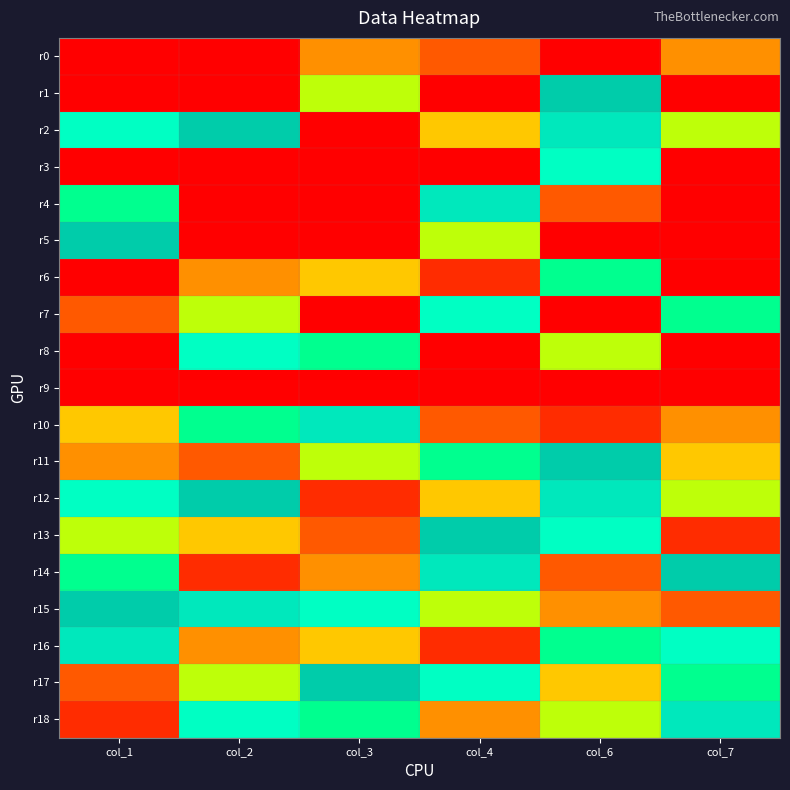

Which category has the lowest value across all series?

col_1